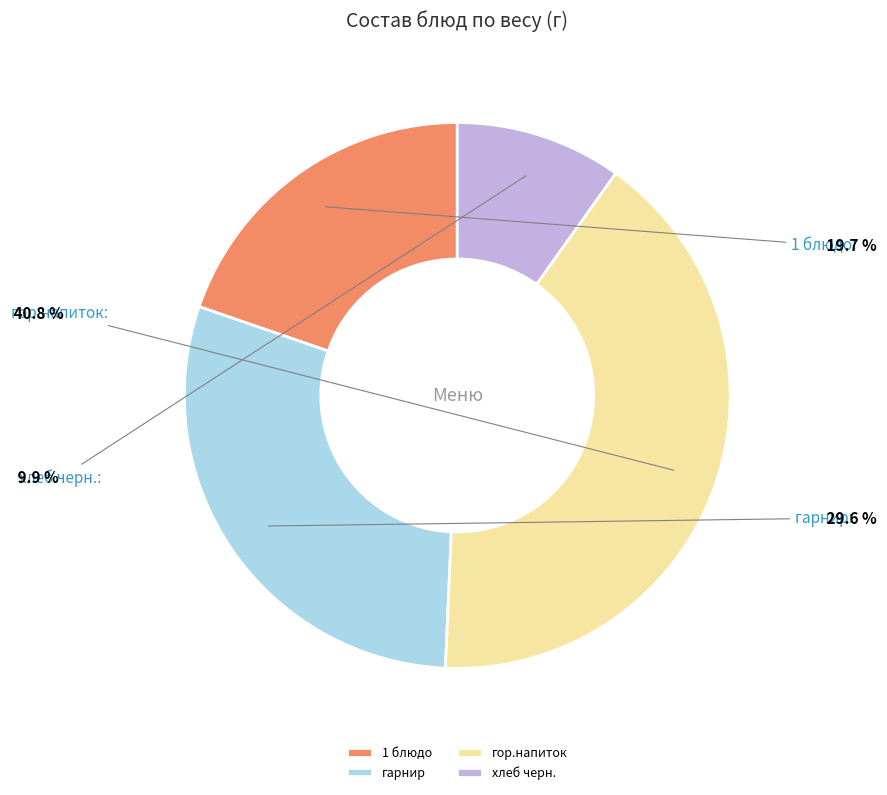

What is the largest slice in the pie chart?

гор.напиток